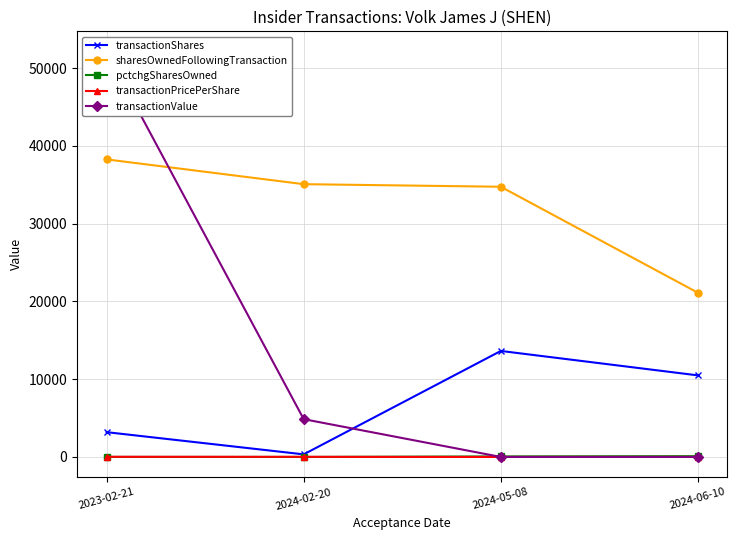

What is the average value of the transactionValue series?

14246.2